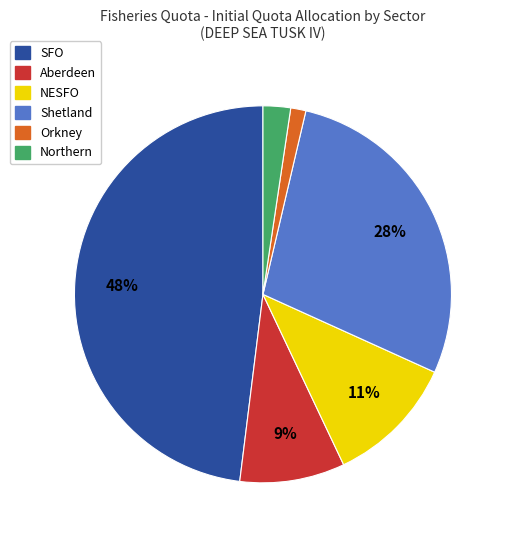

Combined, do Shetland and SFO account for over 50%?

Yes